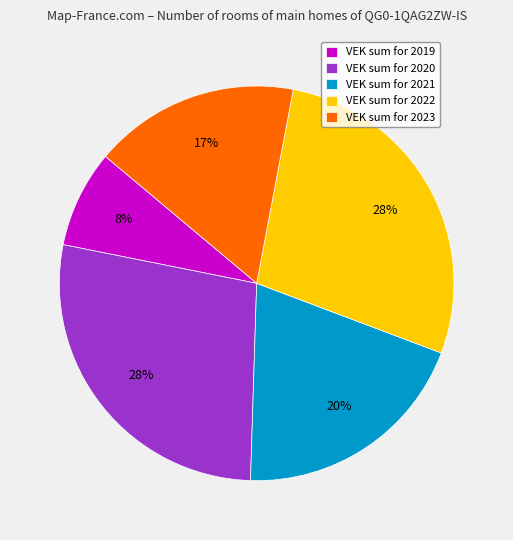

Do VEK sum for 2023 and VEK sum for 2020 together represent more than half of the pie?

No